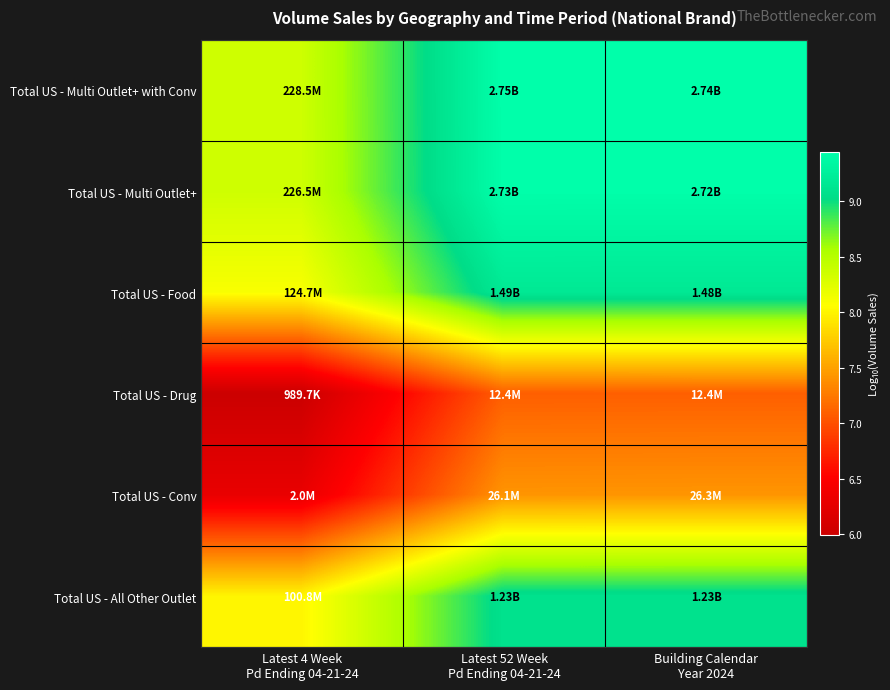

At how many categories does at least one series exceed 7?

3